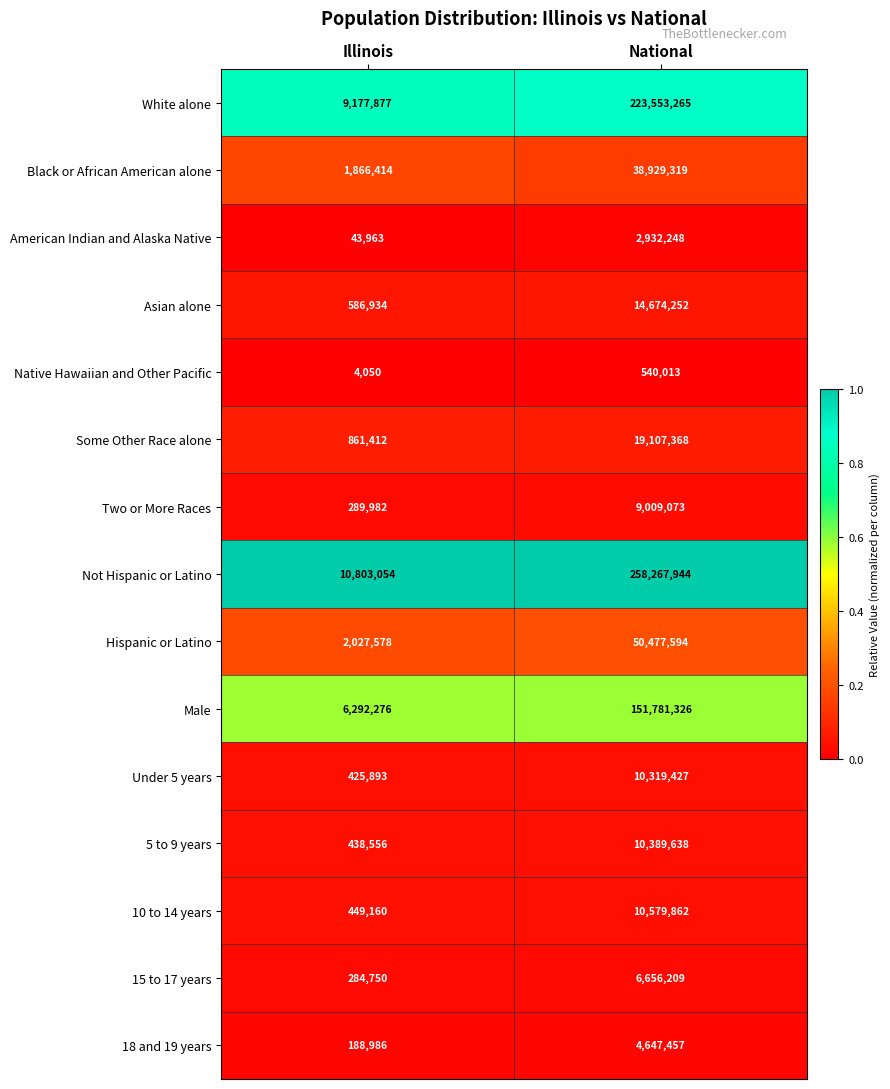

What is the approximate value of Hispanic or Latino at Illinois, to the nearest 100?

2027600